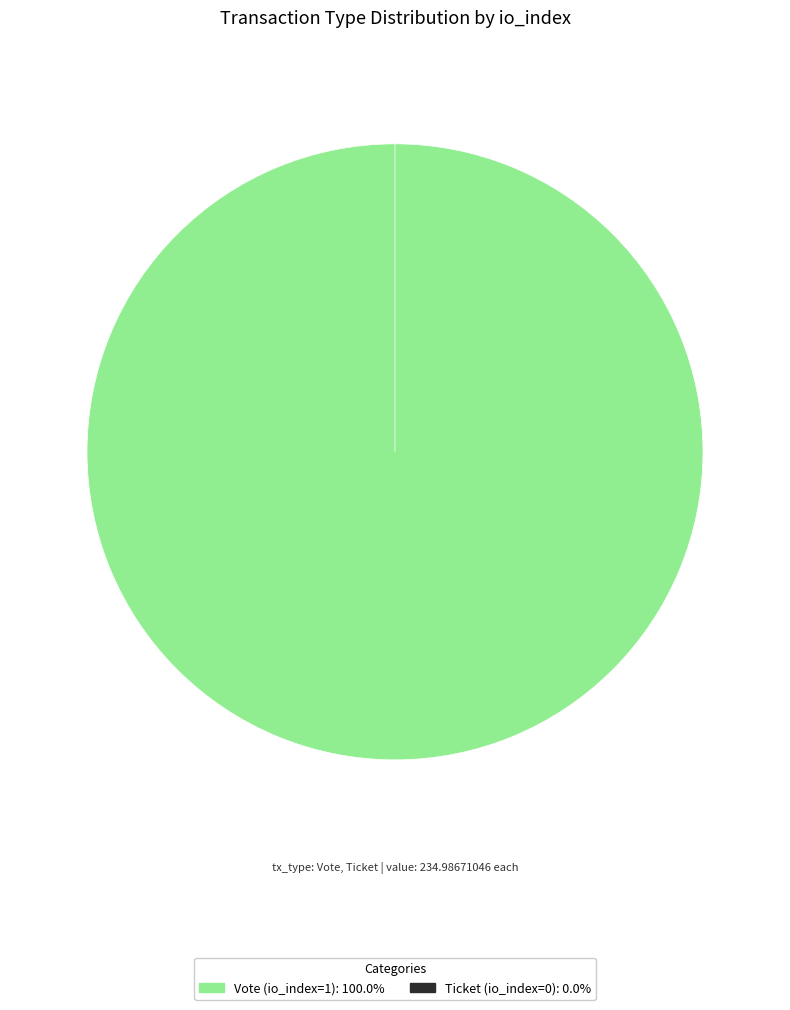

To the nearest percent, what is the combined percentage of Vote (io_index=1) and Ticket (io_index=0)?

100%